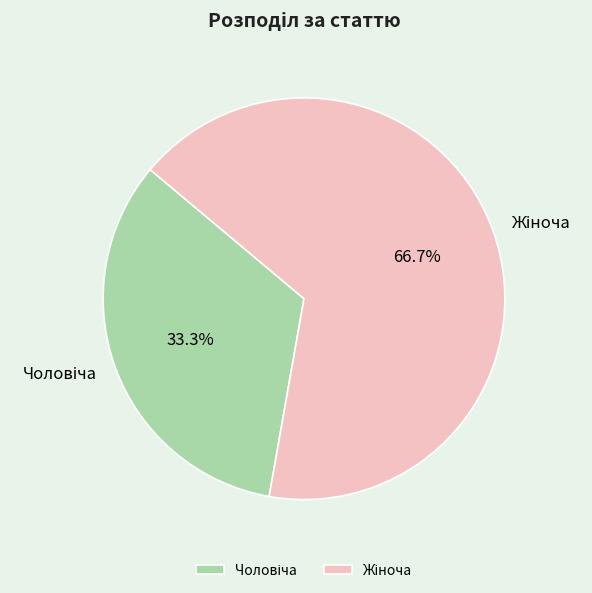

Count the number of slices in the pie.

2